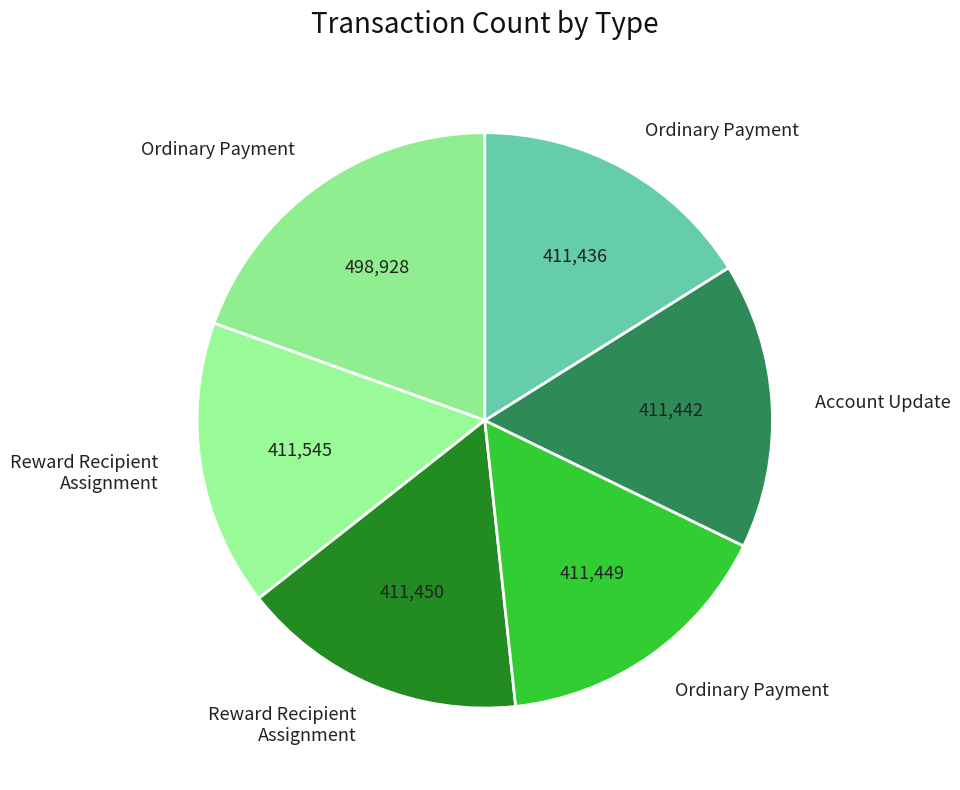

Count the number of slices in the pie.

6